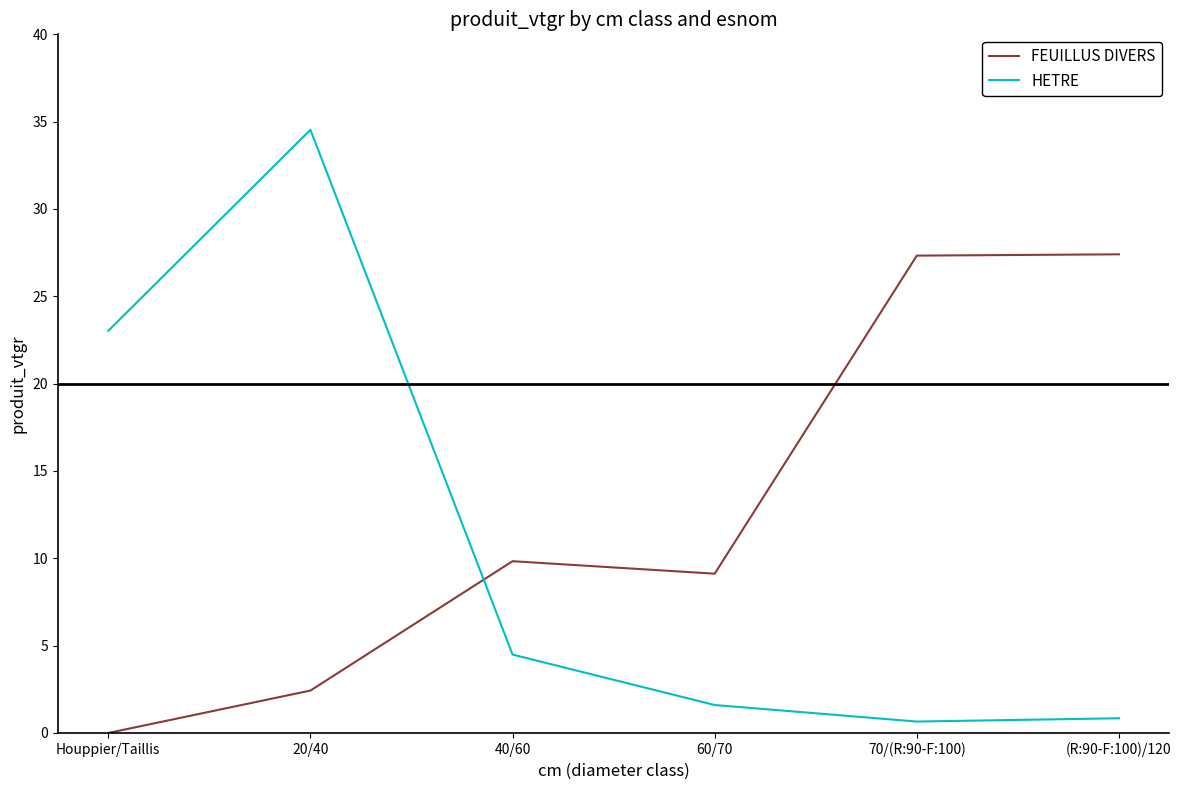

At which category does the chart reach its minimum across all series?

Houppier/Taillis